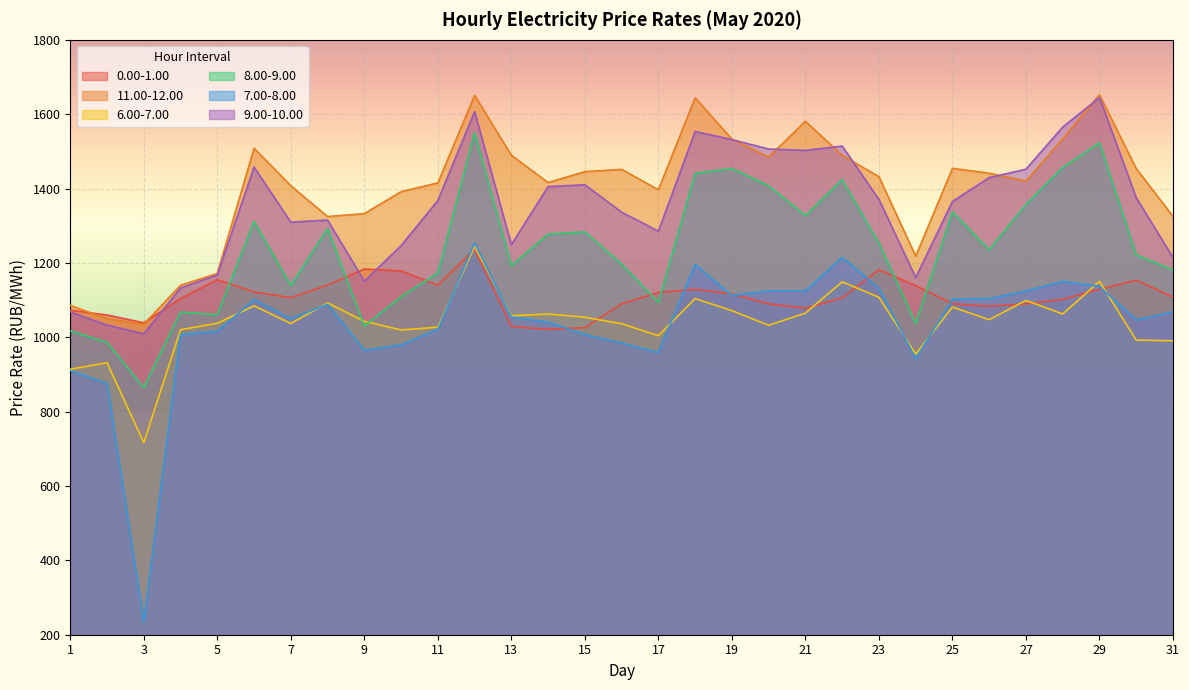

At which category is the sum across all series the highest?

12